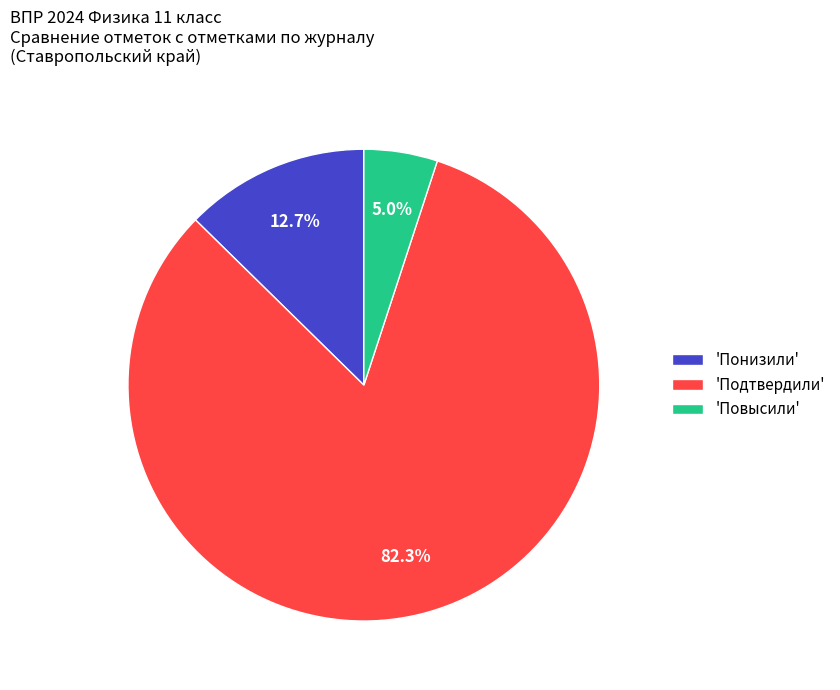

How many slices are in this pie chart?

3